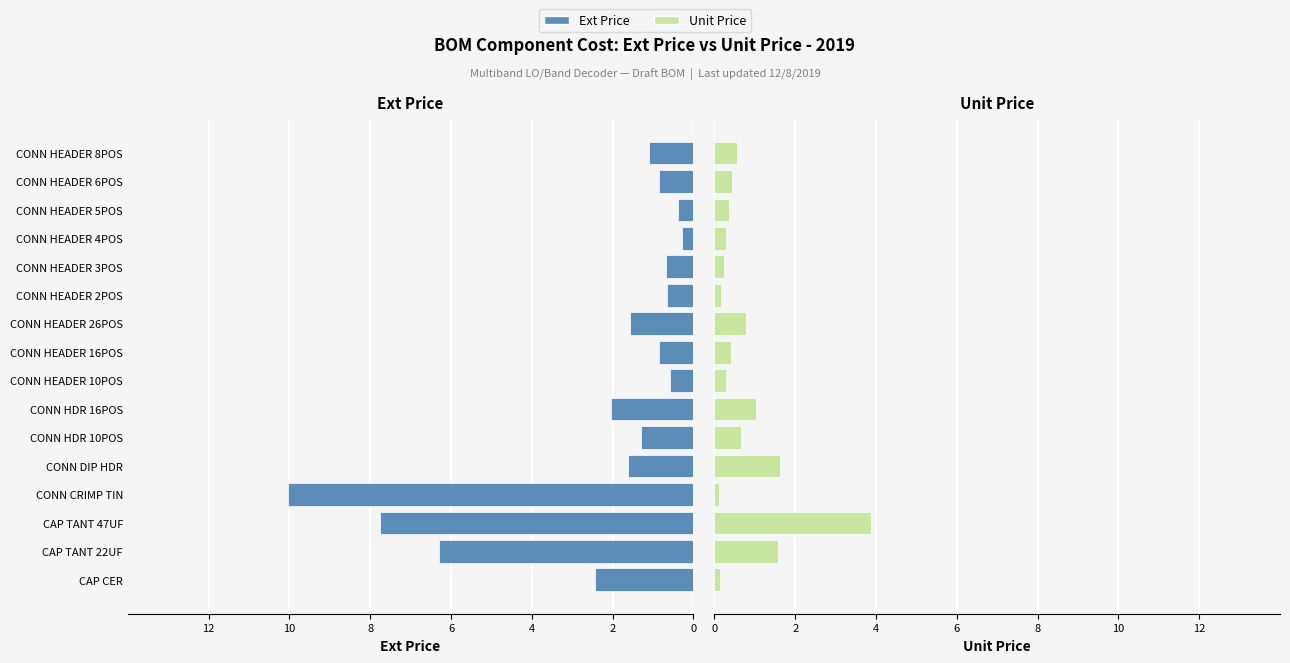

Is the value of Ext Price at CONN HEADER 3POS greater than the value of Unit Price at CONN HDR 16POS?

No